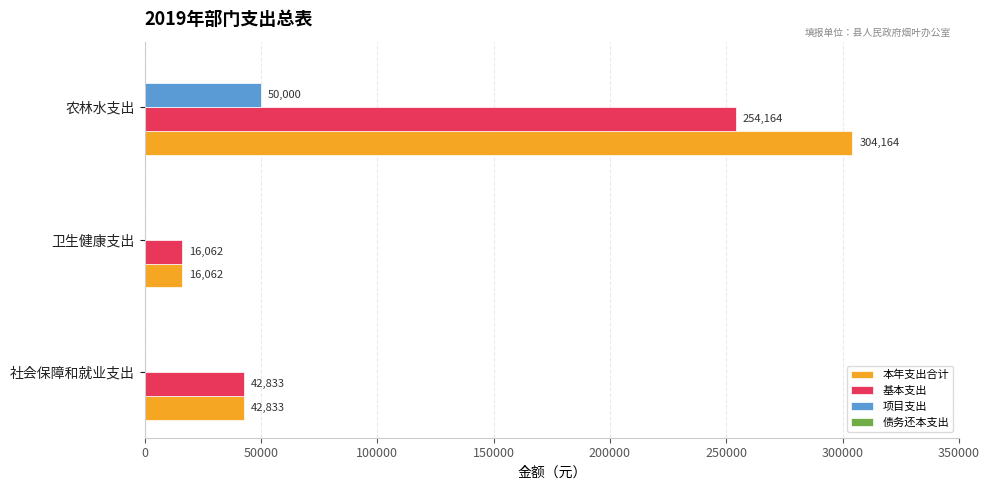

What is the maximum value shown in the chart?

304164